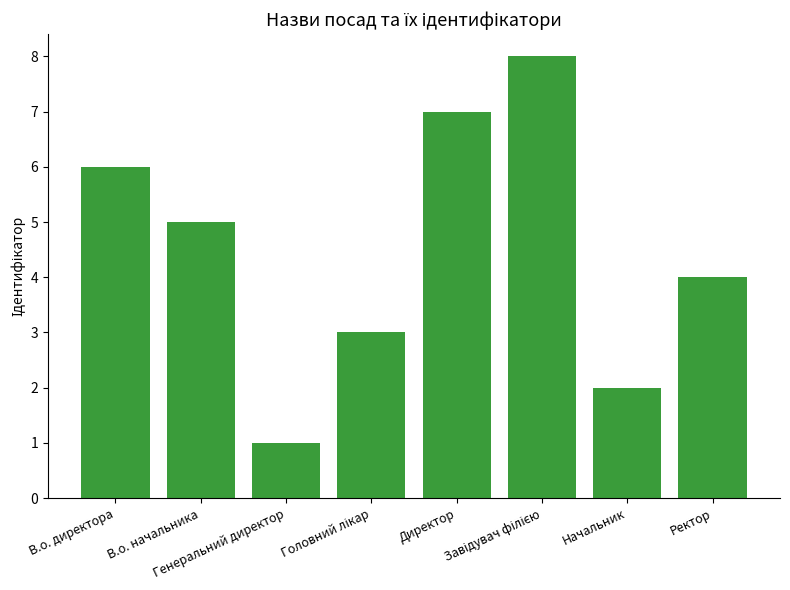

At which label does the data first exceed 5?

В.о. директора